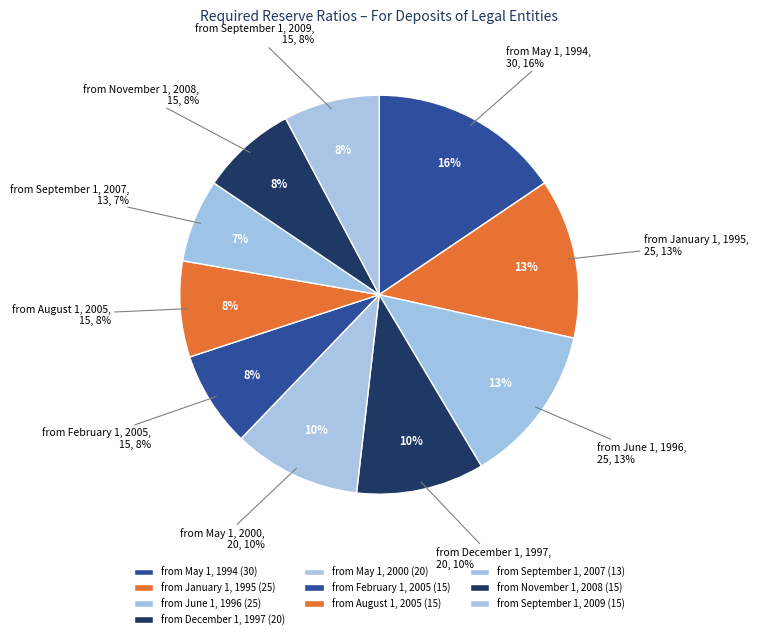

Approximately how many times larger is the value at from May 1, 1994 compared to from May 1, 2000?

1.5